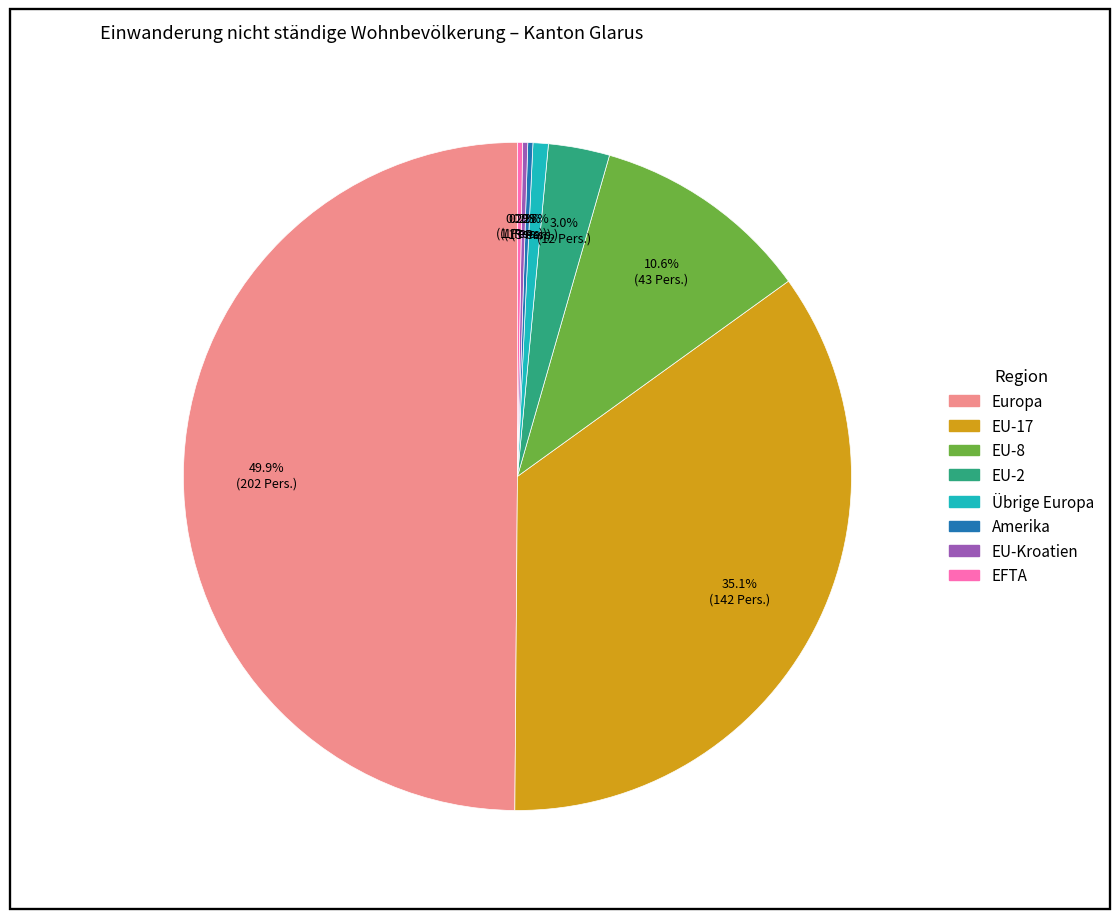

Which category has the biggest portion of the pie?

Europa